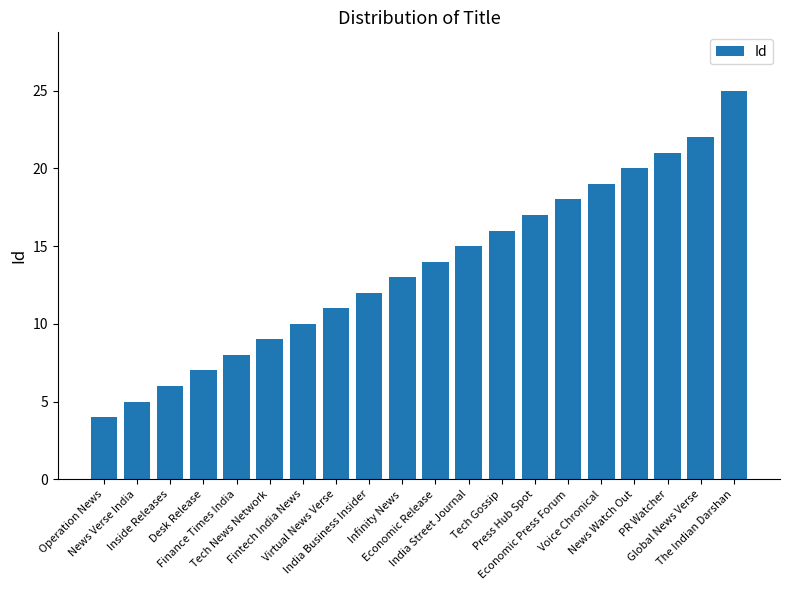

What is the sum of the values at Virtual News Verse and PR Watcher?

32